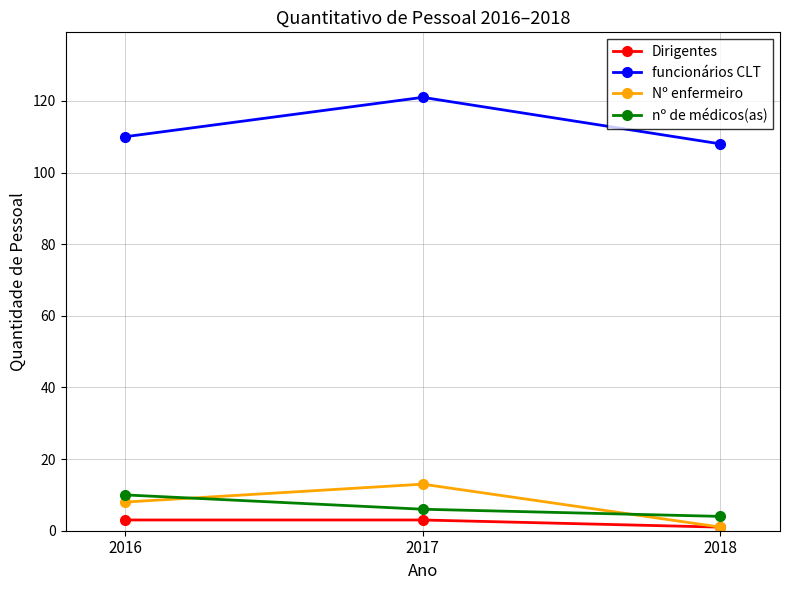

Reading left to right, list all the values displayed in this chart.

Dirigentes: 2016=3	2017=3	2018=1
funcionários CLT: 2016=110	2017=121	2018=108
Nº enfermeiro: 2016=8	2017=13	2018=1
nº de médicos(as): 2016=10	2017=6	2018=4